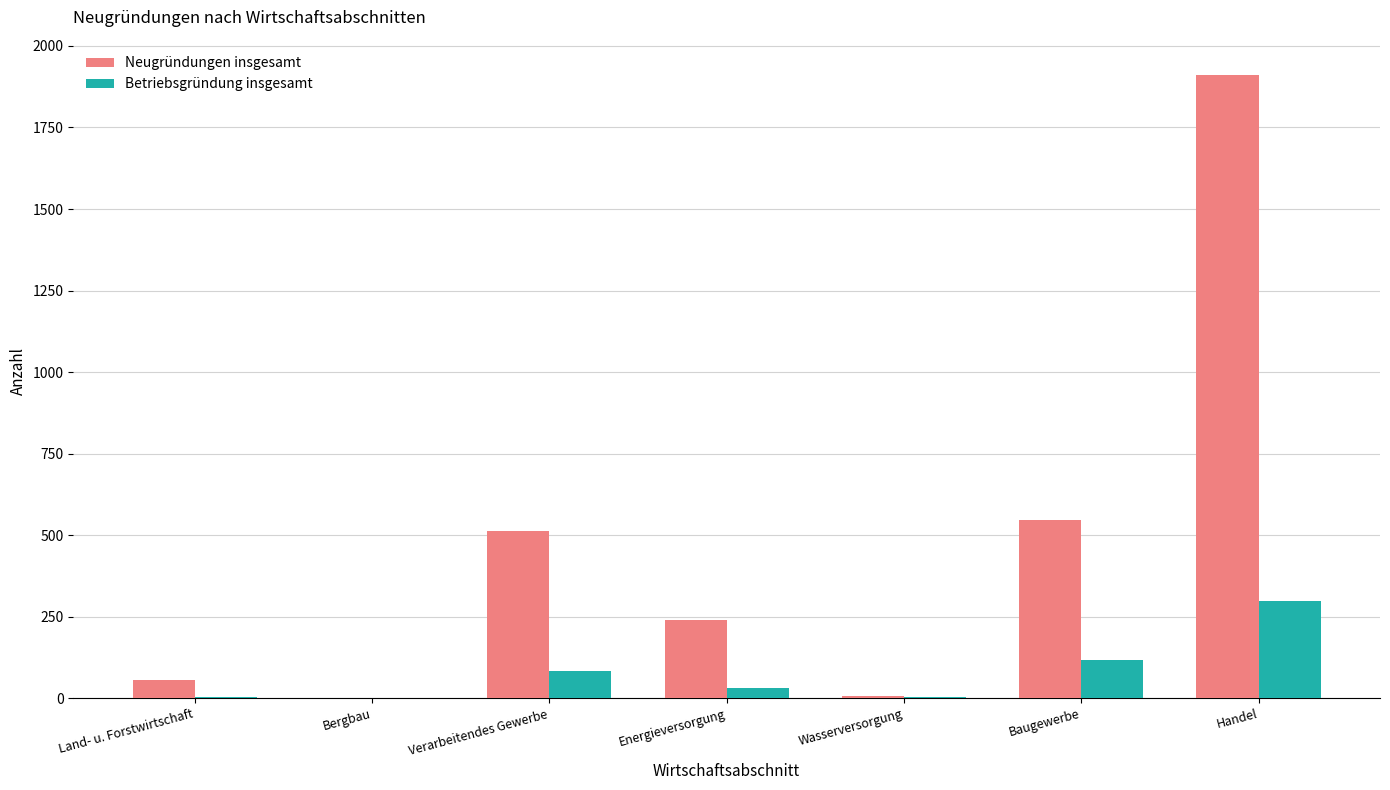

True or false: Betriebsgründung insgesamt has a value of 299 at Handel.

True